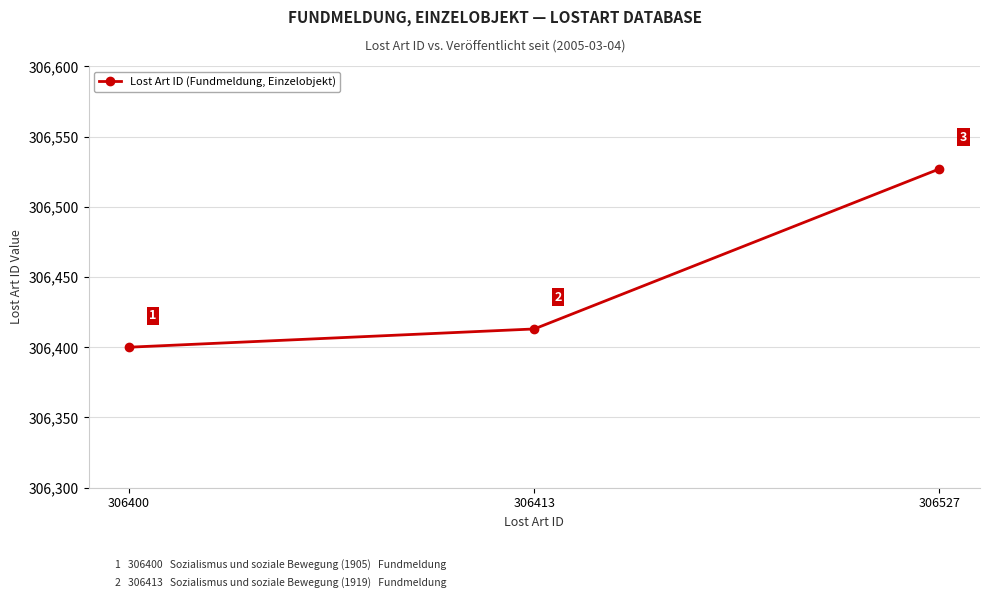

What is the value of the 1st point from the left?

306400